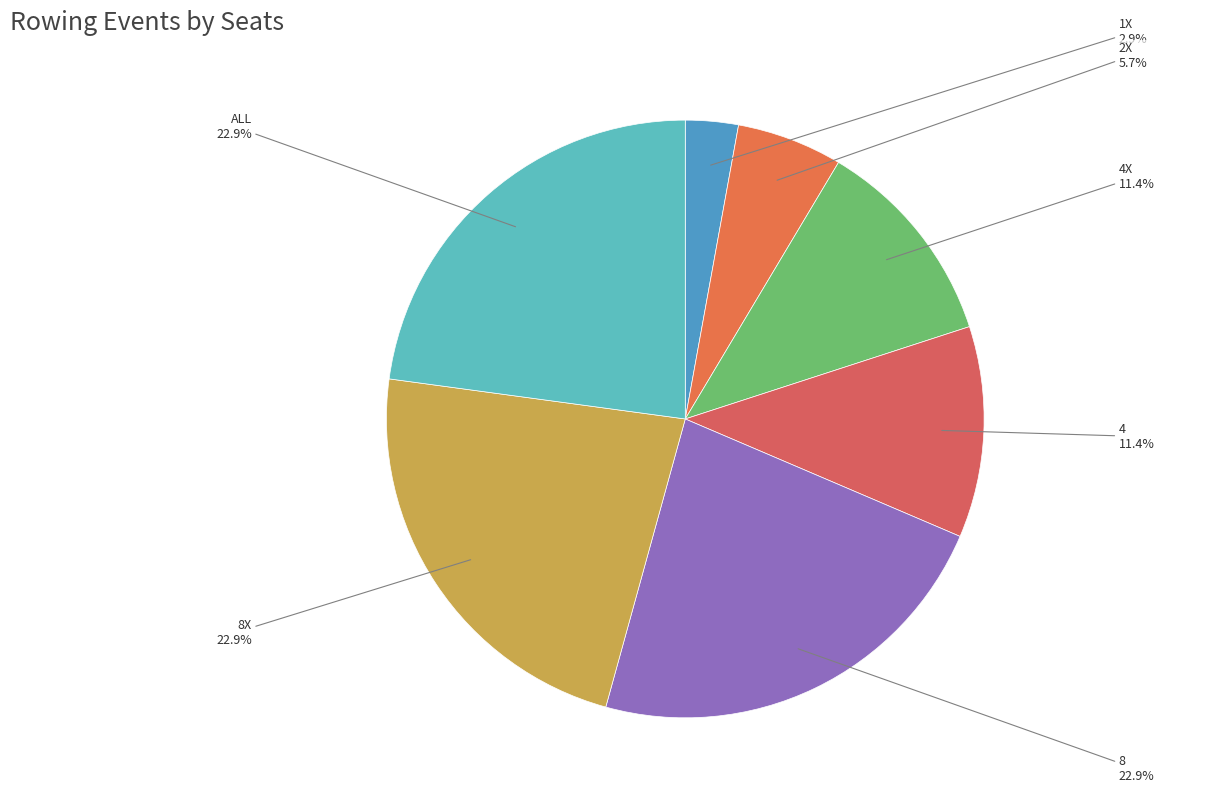

The 4X slice represents 25% of the pie. True or false?

False